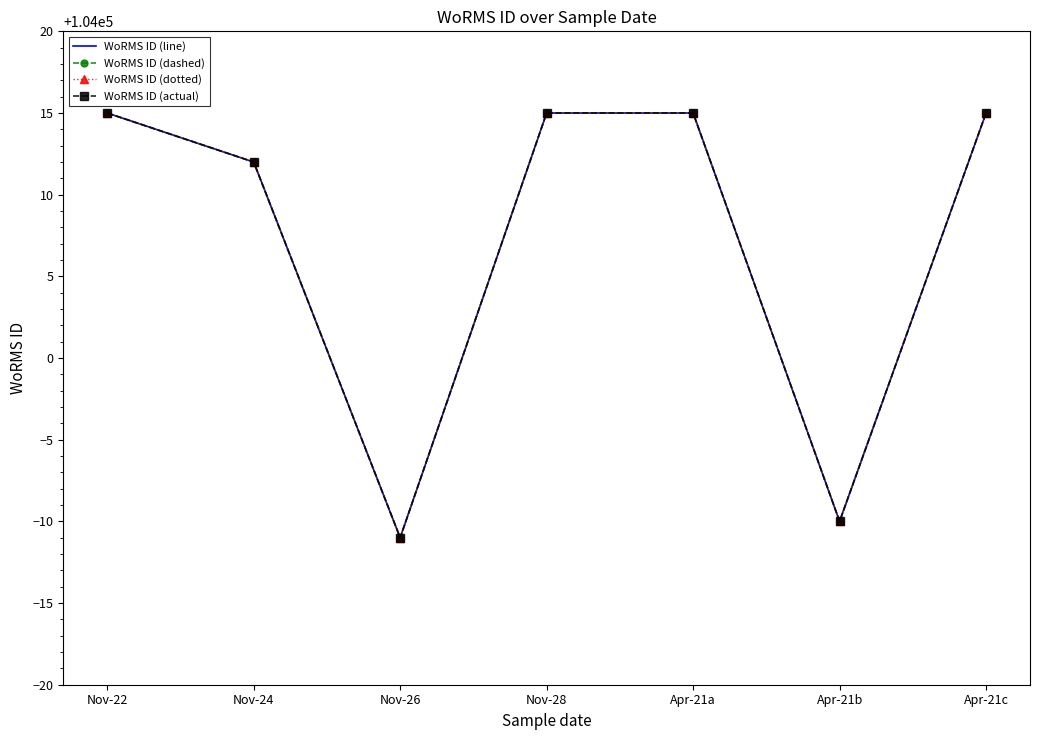

How many lines are shown in the chart?

4